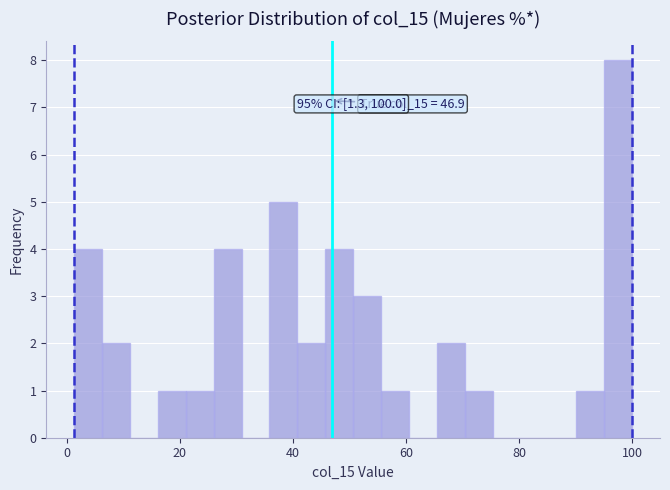

Around what value on the x-axis is the tallest bar? Give the approximate position of its centre, as read against the axis.

98